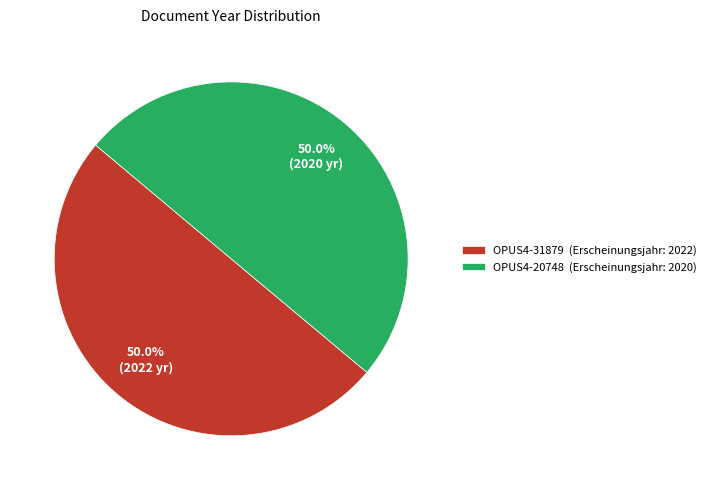

Combined, what portion of the pie is OPUS4-20748 (Erscheinungsjahr: 2020) and OPUS4-31879 (Erscheinungsjahr: 2022)?

100.0%